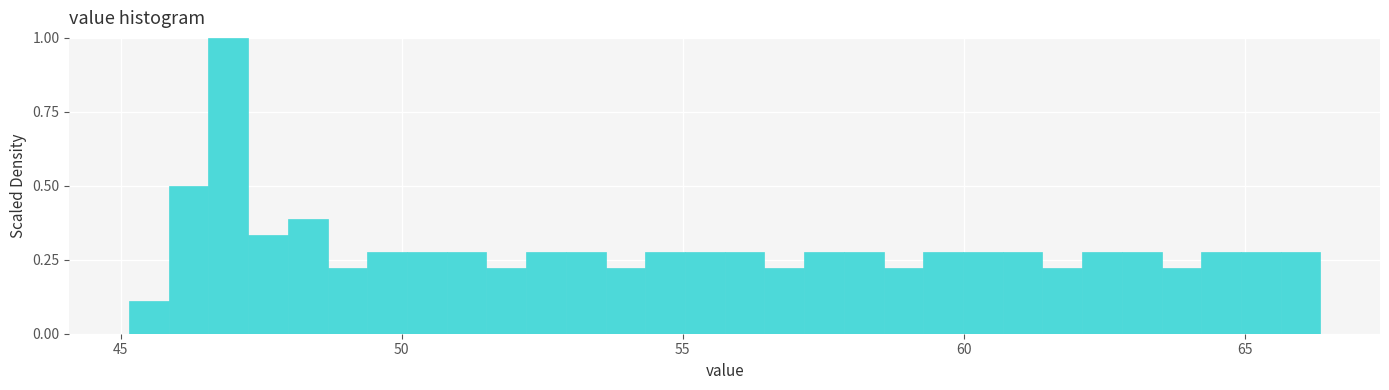

Read against the x-axis, roughly where is the centre of the tallest bar?

47.0